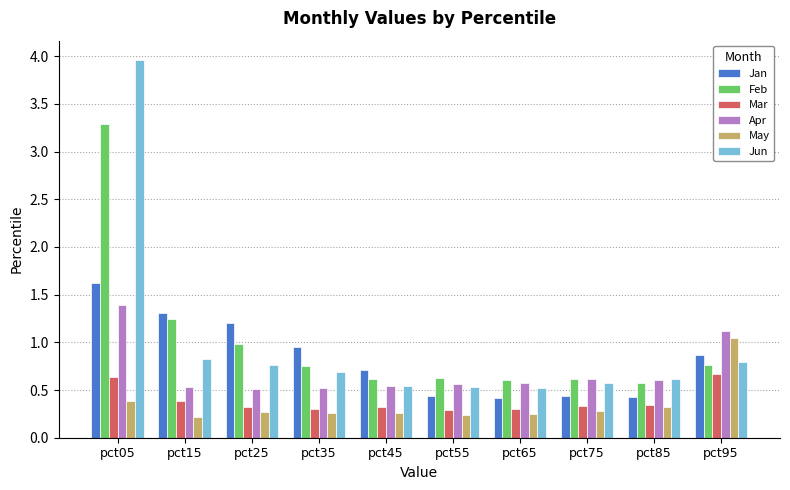

Which category has the highest value in the Jan series?

pct05